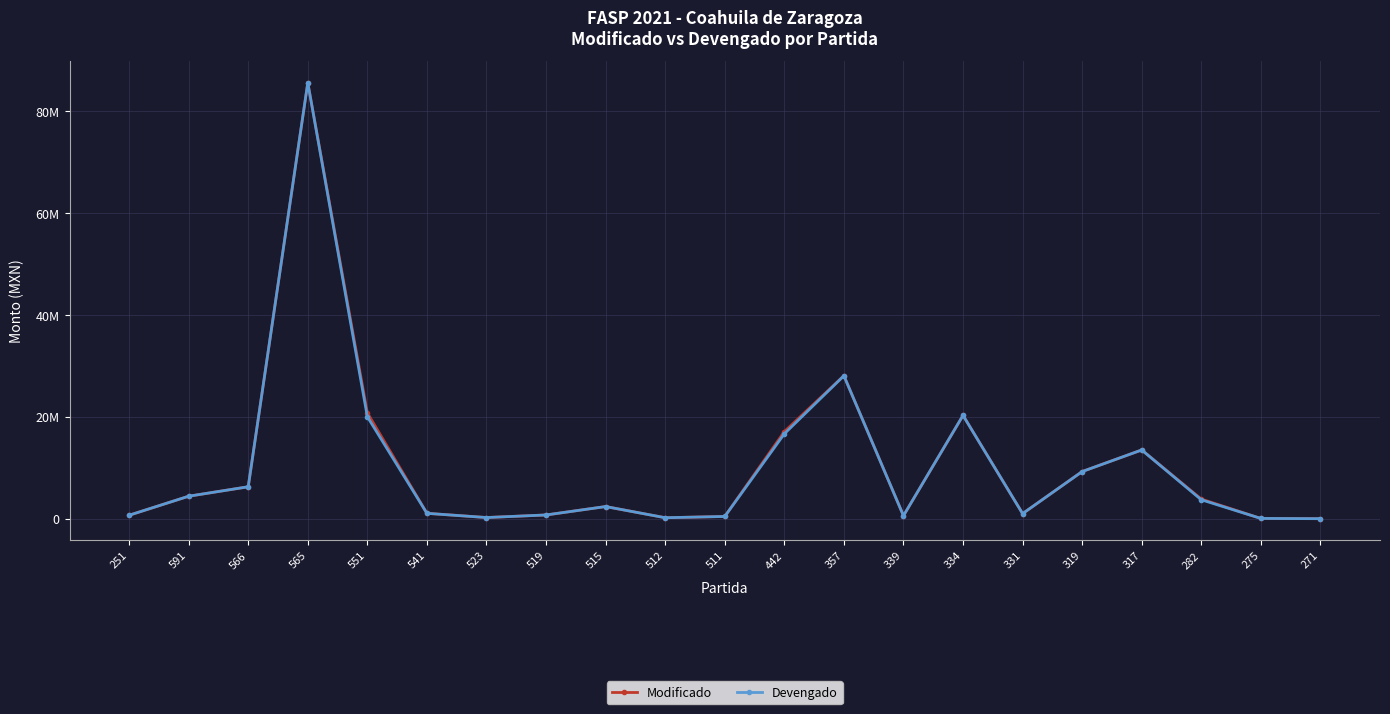

List the labels in order of Devengado value, largest first.

565, 357, 334, 551, 442, 317, 319, 566, 591, 282, 515, 541, 331, 519, 251, 339, 511, 523, 512, 275, 271